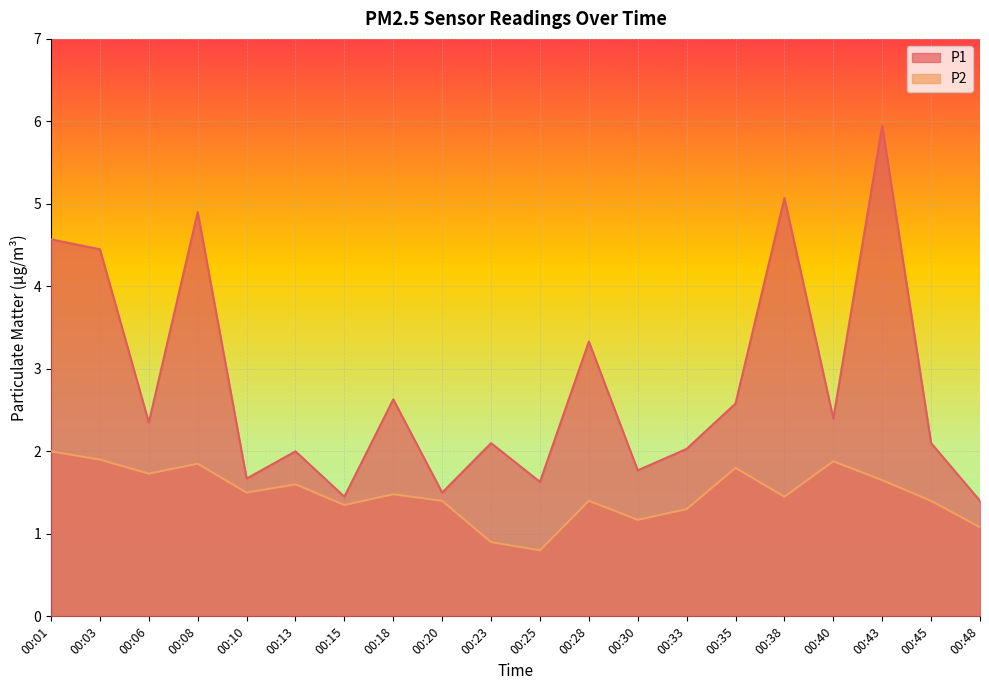

Reading right to left, list all the values displayed in this chart.

P1: 1.4	2.1	6.0	2.4	5.1	2.6	2.0	1.8	3.3	1.6	2.1	1.5	2.6	1.4	2.0	1.7	4.9	2.4	4.5	4.6
P2: 1.1	1.4	1.6	1.9	1.4	1.8	1.3	1.2	1.4	0.8	0.9	1.4	1.5	1.4	1.6	1.5	1.9	1.7	1.9	2.0